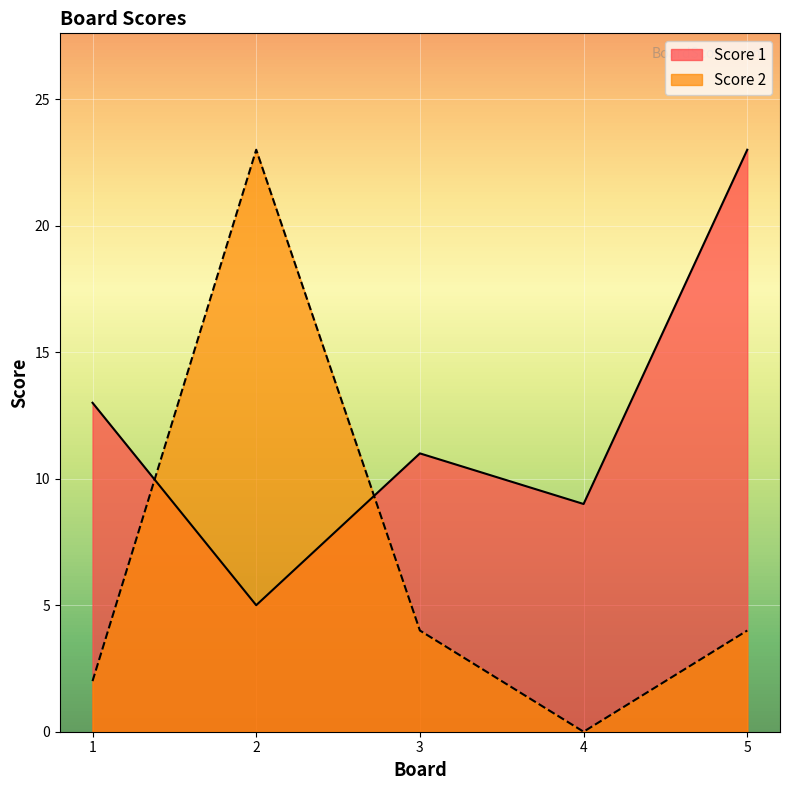

At which label does Score 2 first exceed 4?

2